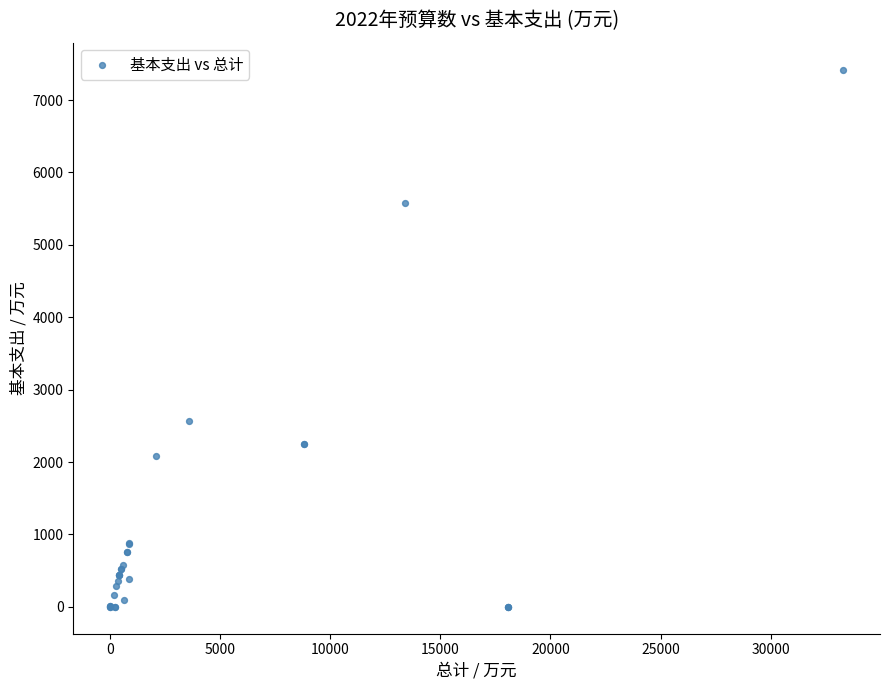

What Y value in the scatter plot is closest to 3710?

2572.1